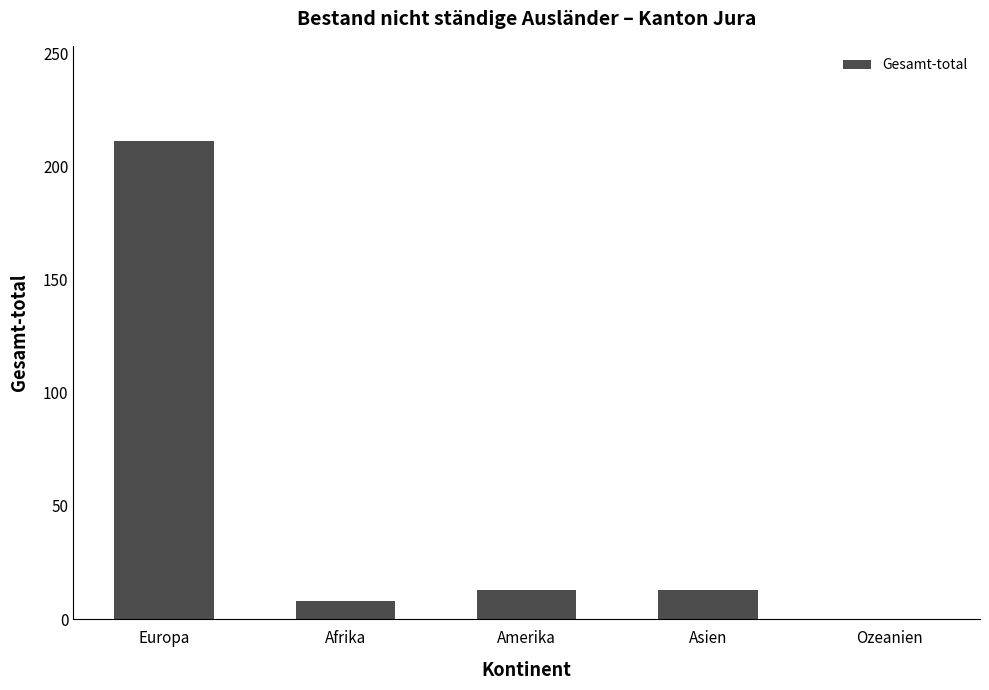

How many series are shown in this chart?

1